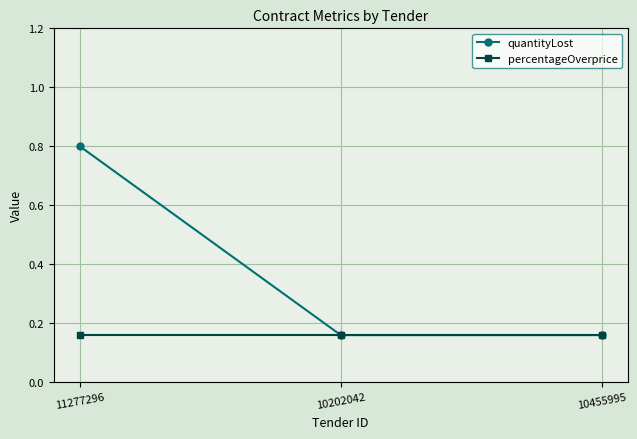

At how many categories does at least one series exceed 0?

3